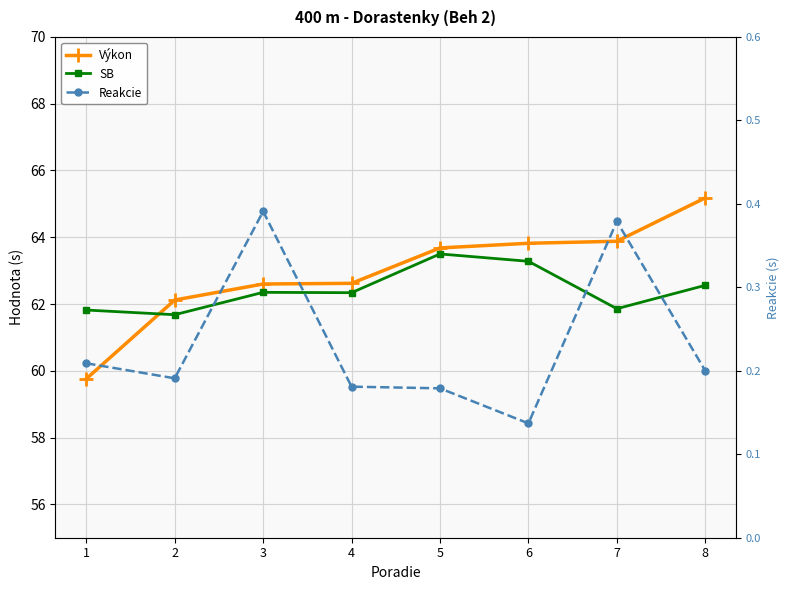

Between 5 and 8, which series saw the biggest shift?

Výkon